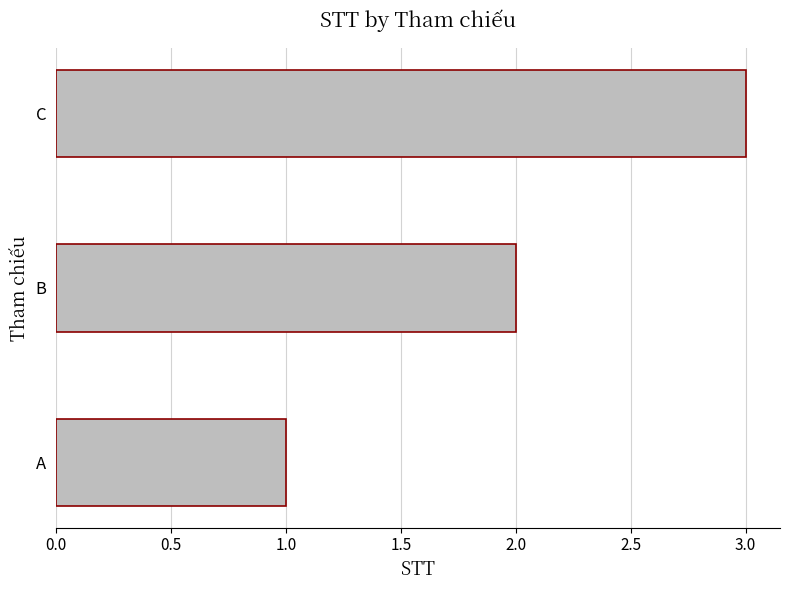

True or false: the data shows 3 at C.

True